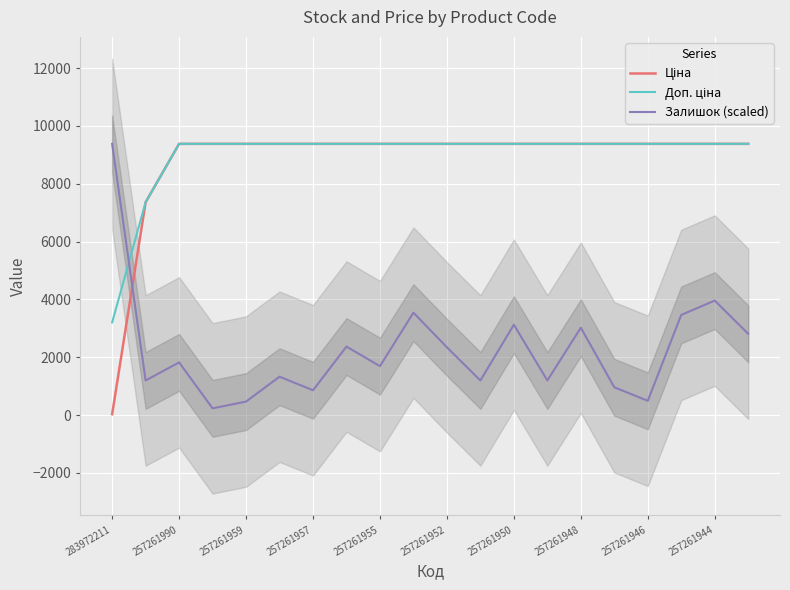

True or false: Доп. ціна and Ціна intersect in this chart.

False